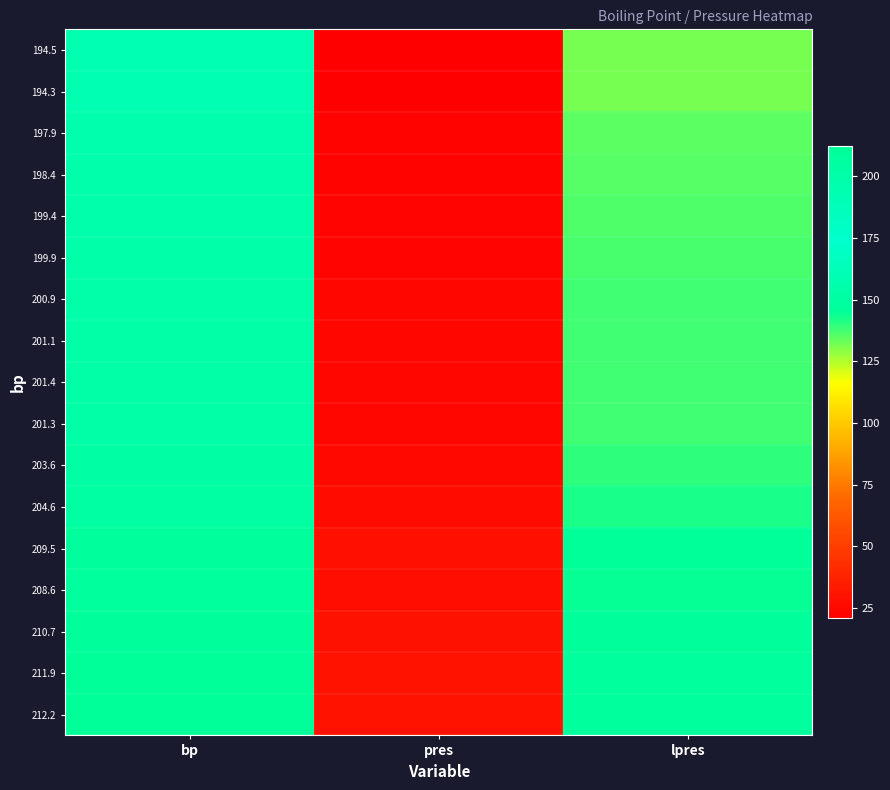

What is the total value across all series at lpres?

2373.3